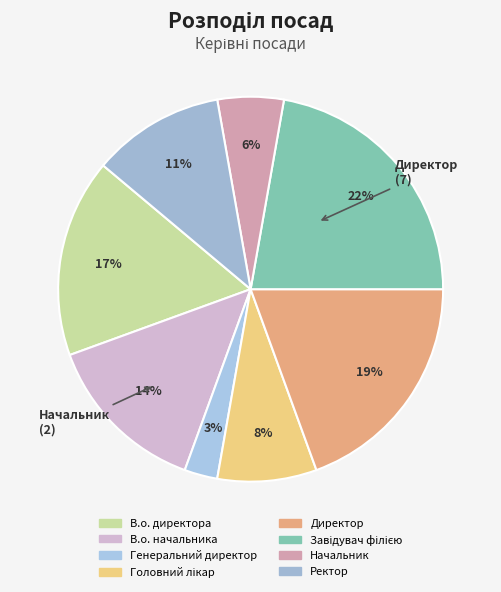

Is the sum of Директор and Ректор greater than half?

No